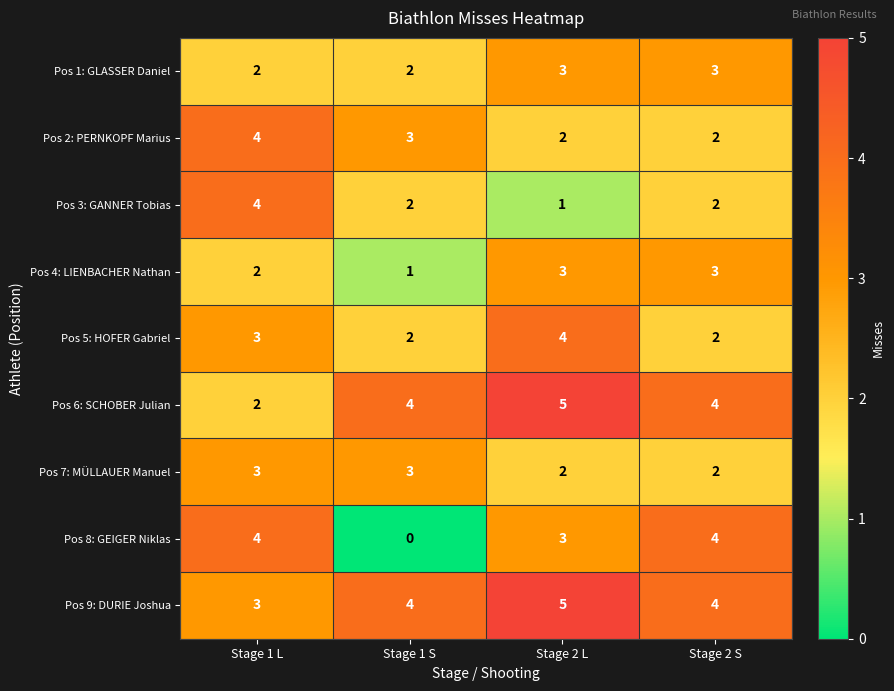

At which category is the sum across all series the highest?

Stage 2 L